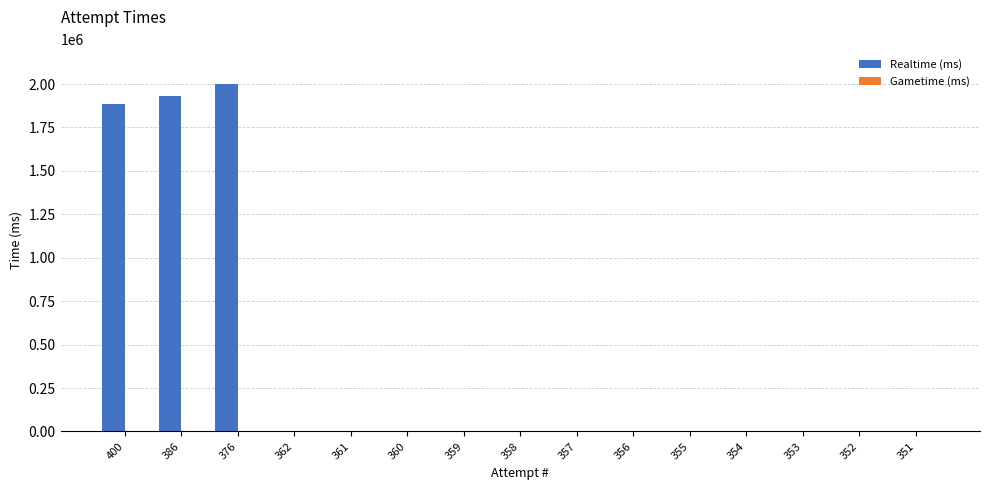

What is the sum of all values?

5816472